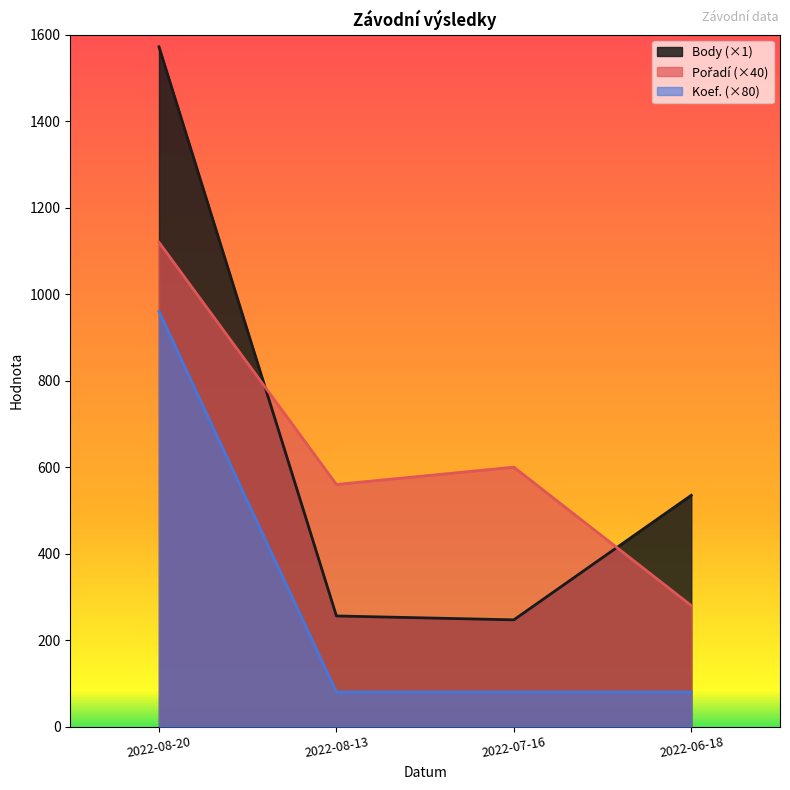

At which label is Koef. closest to 520?

2022-08-20